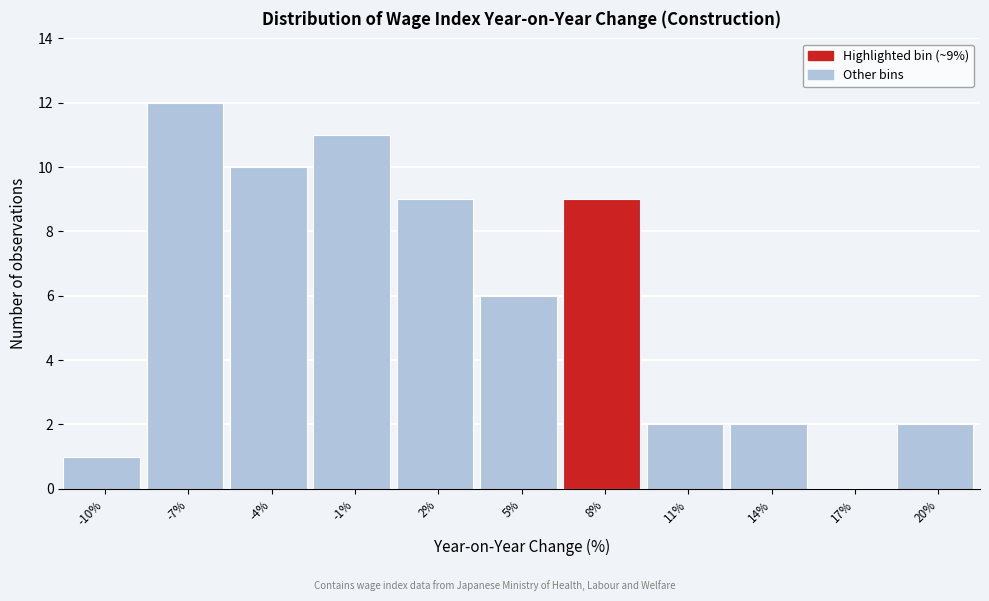

Reading right to left, extract all data points from this chart.

20%=2	17%=0	14%=2	11%=2	8%=9	5%=6	2%=9	-1%=11	-4%=10	-7%=12	-10%=1